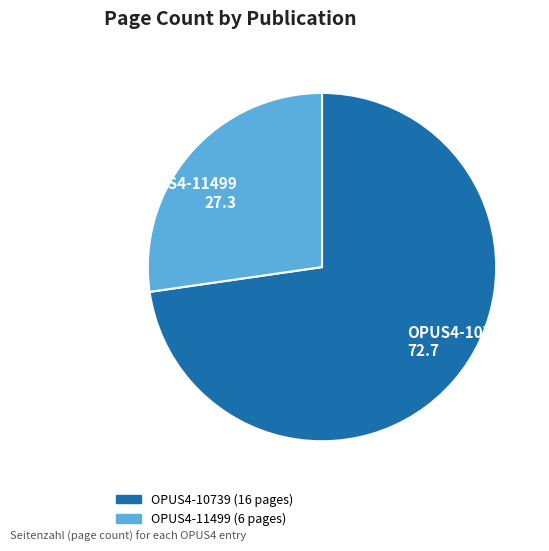

Is there a majority slice in this chart?

Yes